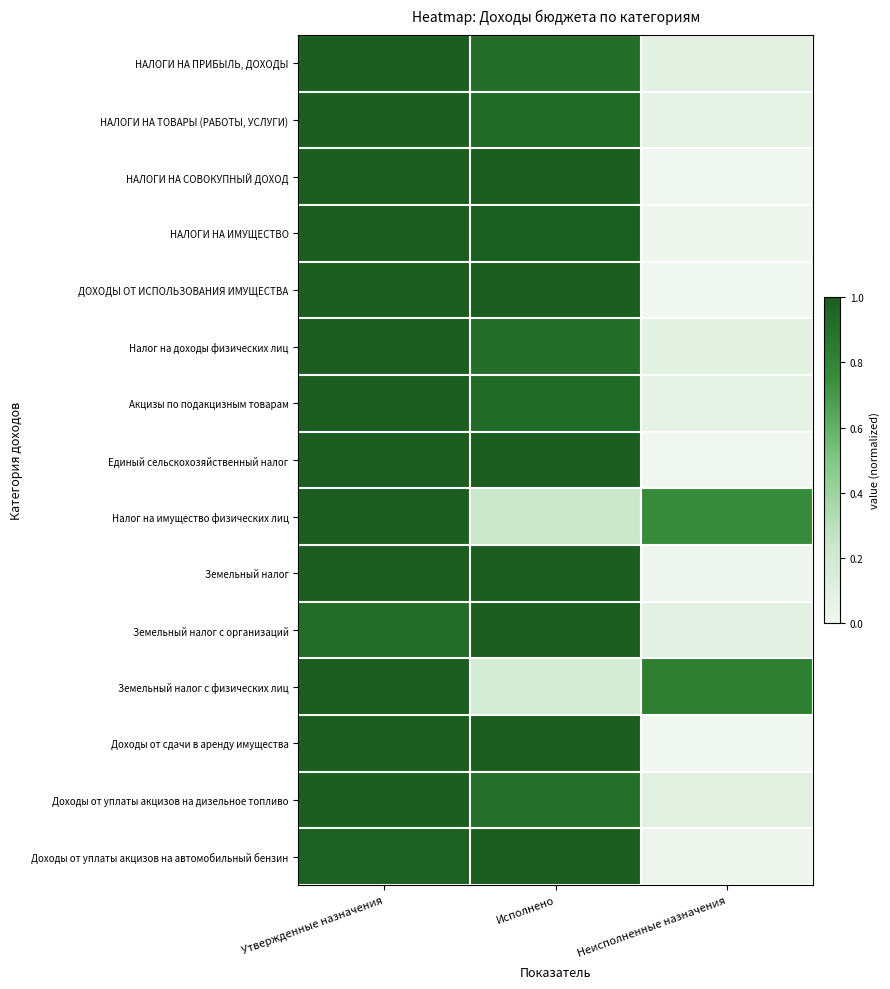

At how many categories does at least one series exceed 0?

3